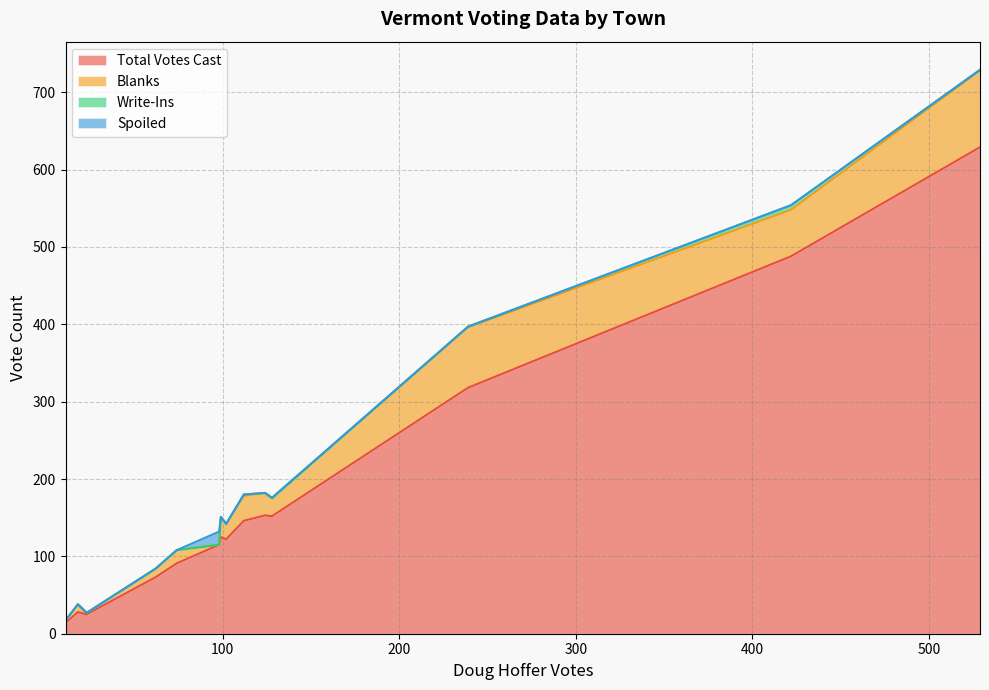

What are all the series names shown in the legend?

Total Votes Cast, Blanks, Write-Ins, Spoiled